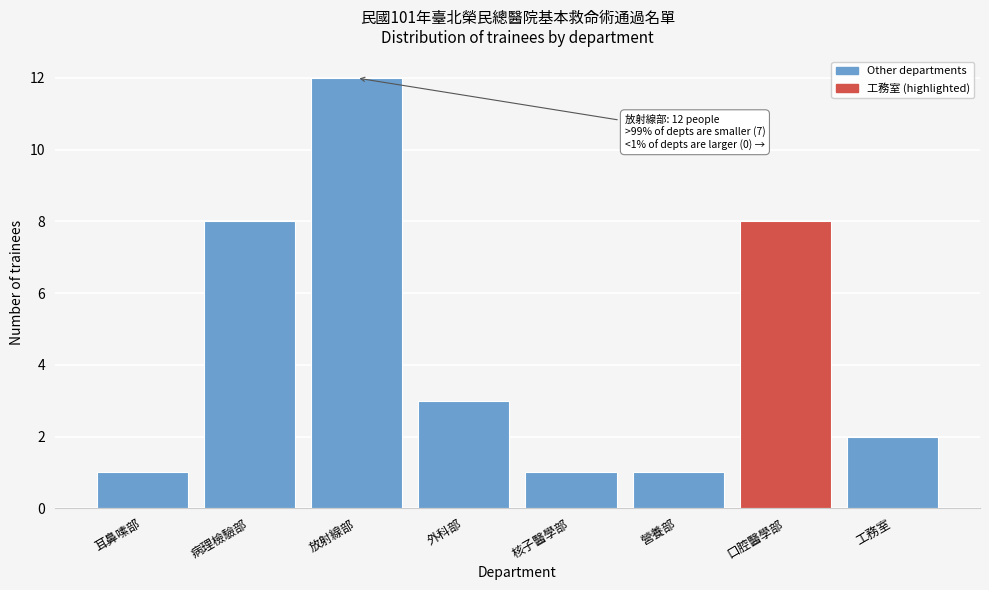

Reading left to right, list all the values displayed in this chart.

1	8	12	3	1	1	8	2